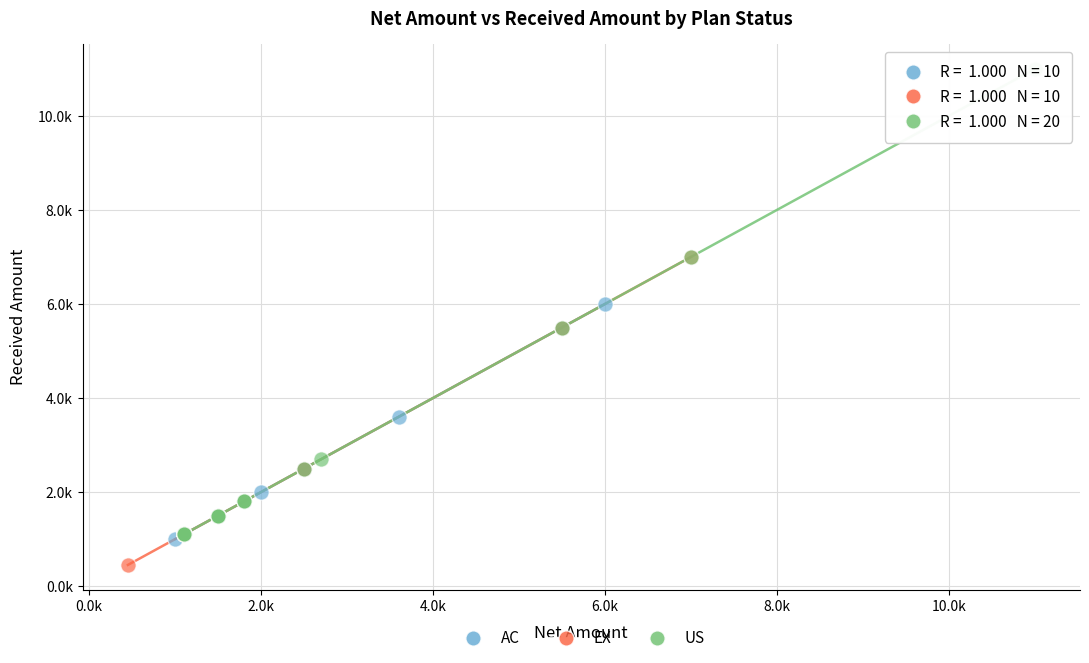

What are all the series names shown in the legend?

AC, EX, US